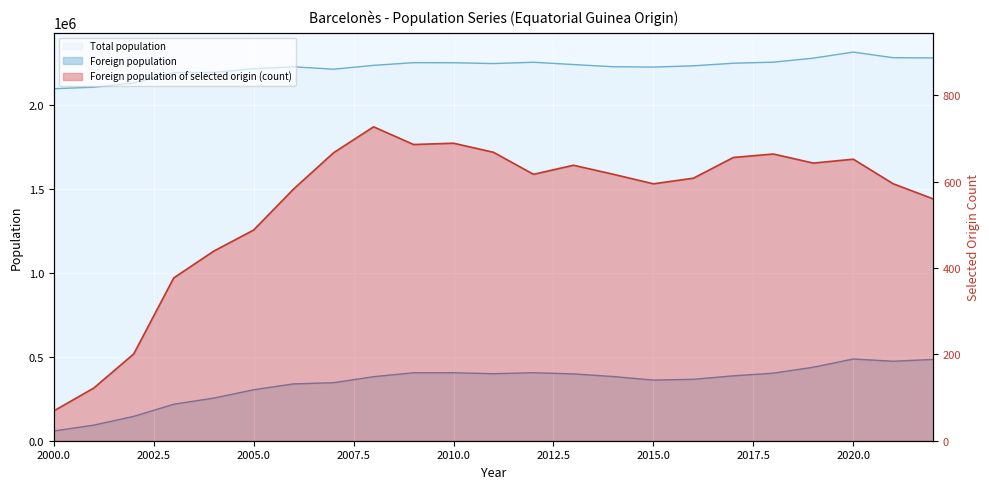

Between 2009 and 2007, which is larger?

2009